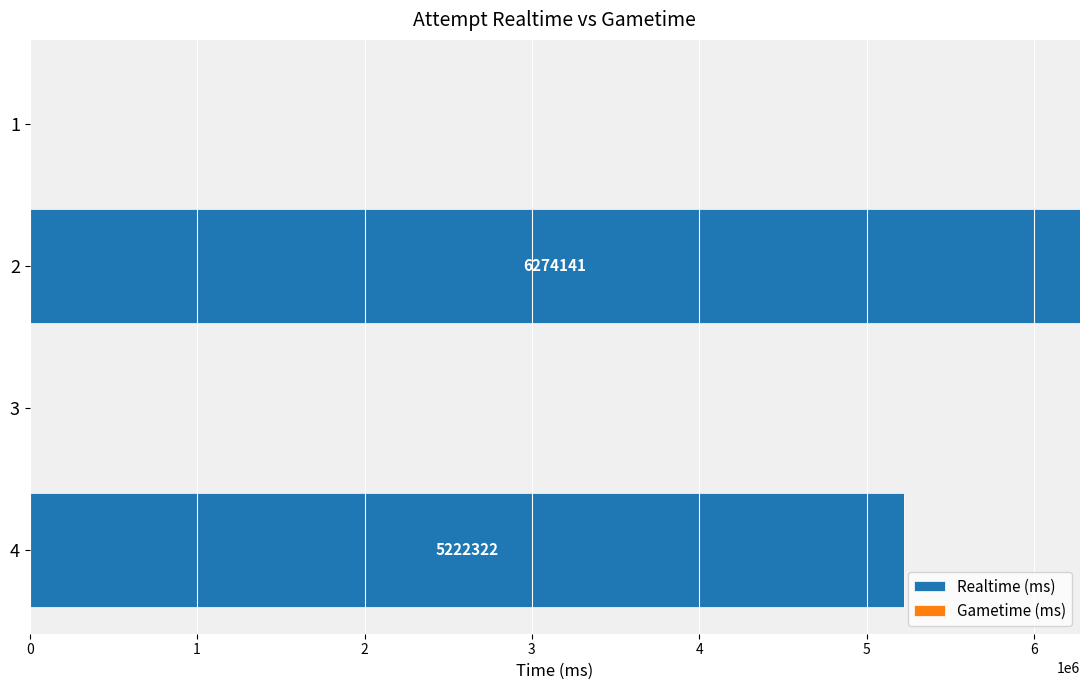

What is the sum of all values?

11496463